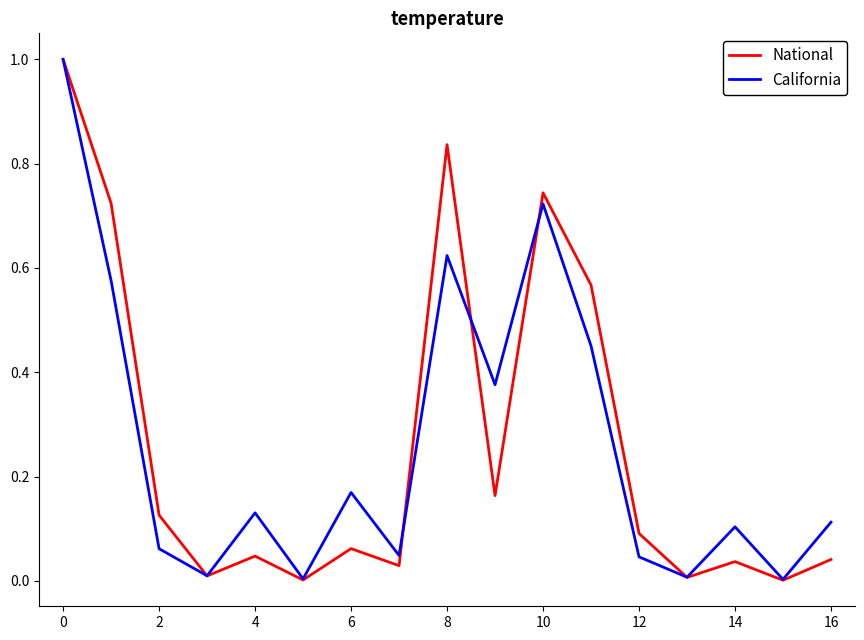

Which series has the widest spread of values?

National